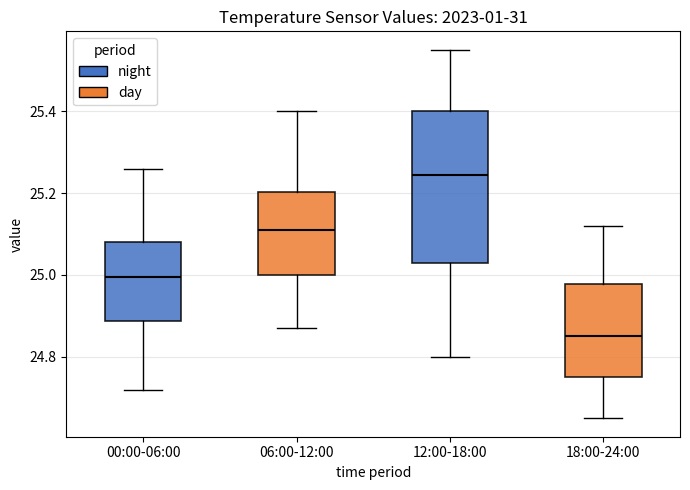

Which box's median line is the lowest?

18:00-24:00